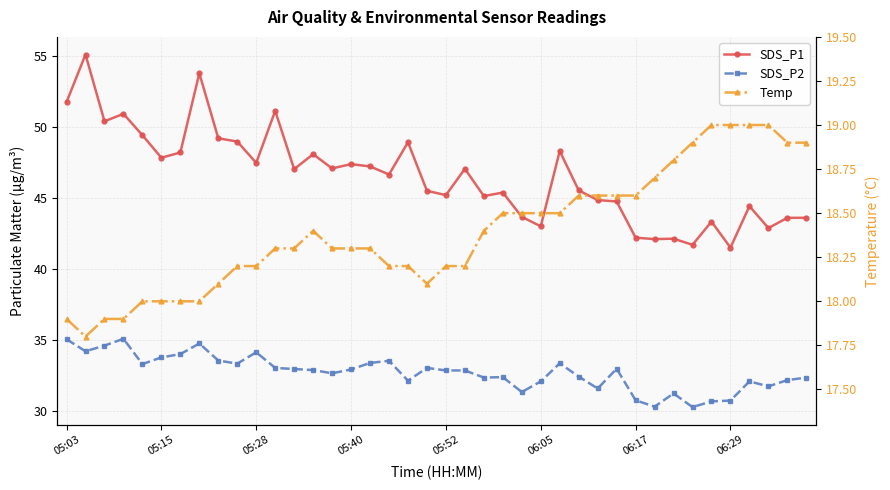

What is the minimum value shown in the chart?

17.8